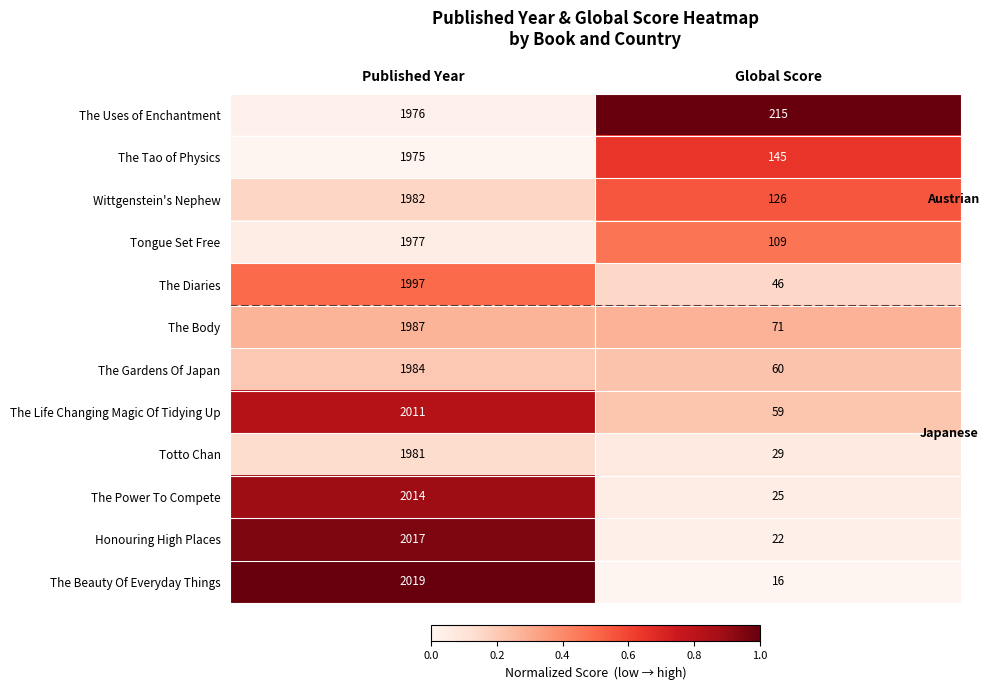

What is the maximum value for The Life Changing Magic Of Tidying Up?

2011